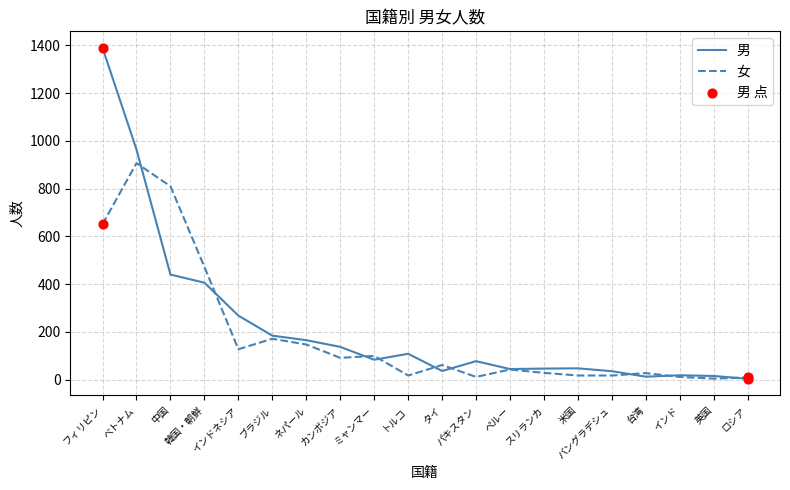

Which series has the widest spread of values?

男